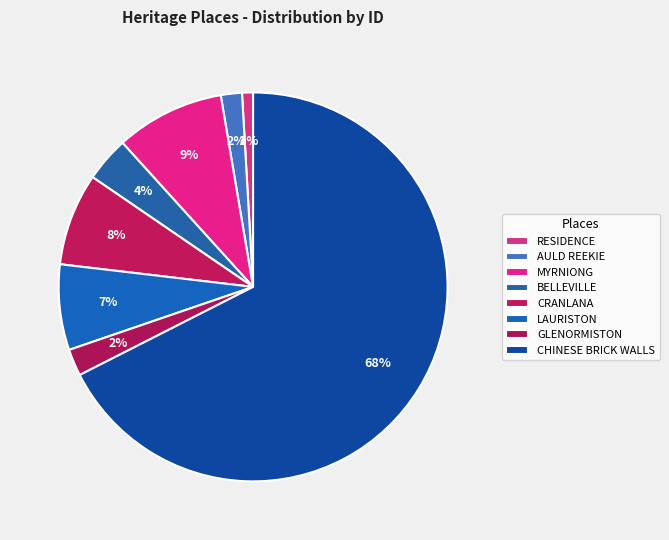

What is the smallest slice in the pie chart?

RESIDENCE